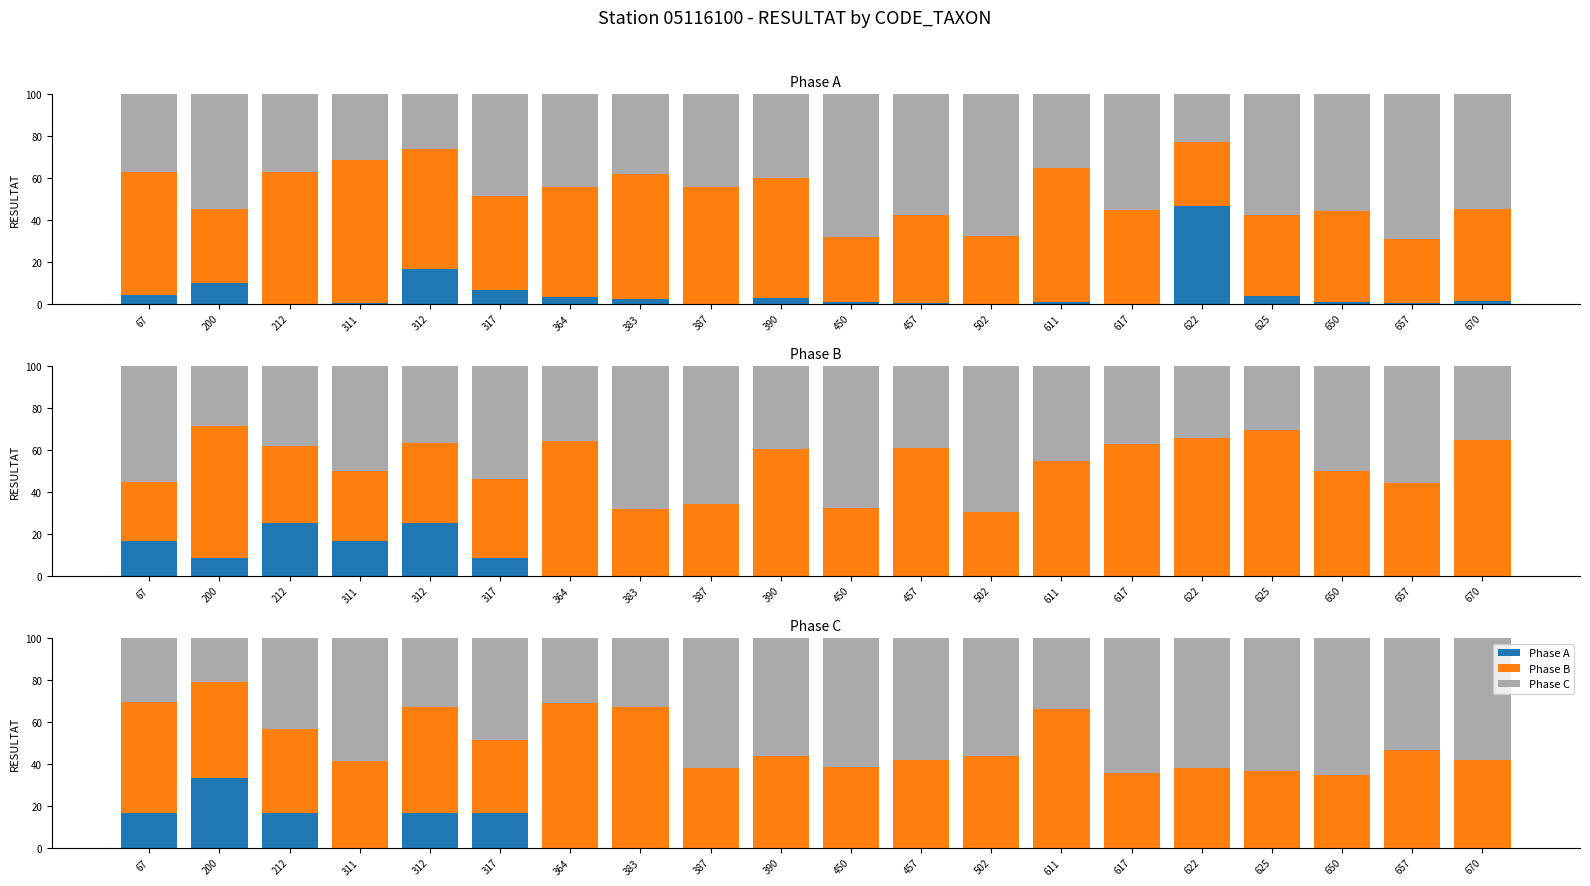

The Phase B series shows 26.1 at 364. True or false?

False